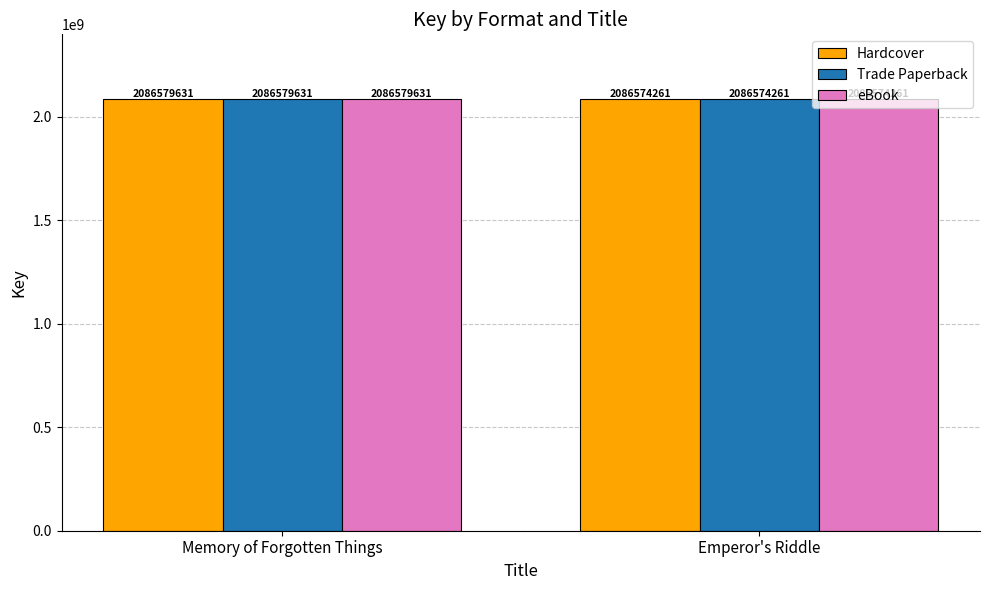

Which label corresponds to the largest value in the chart?

Memory of Forgotten Things